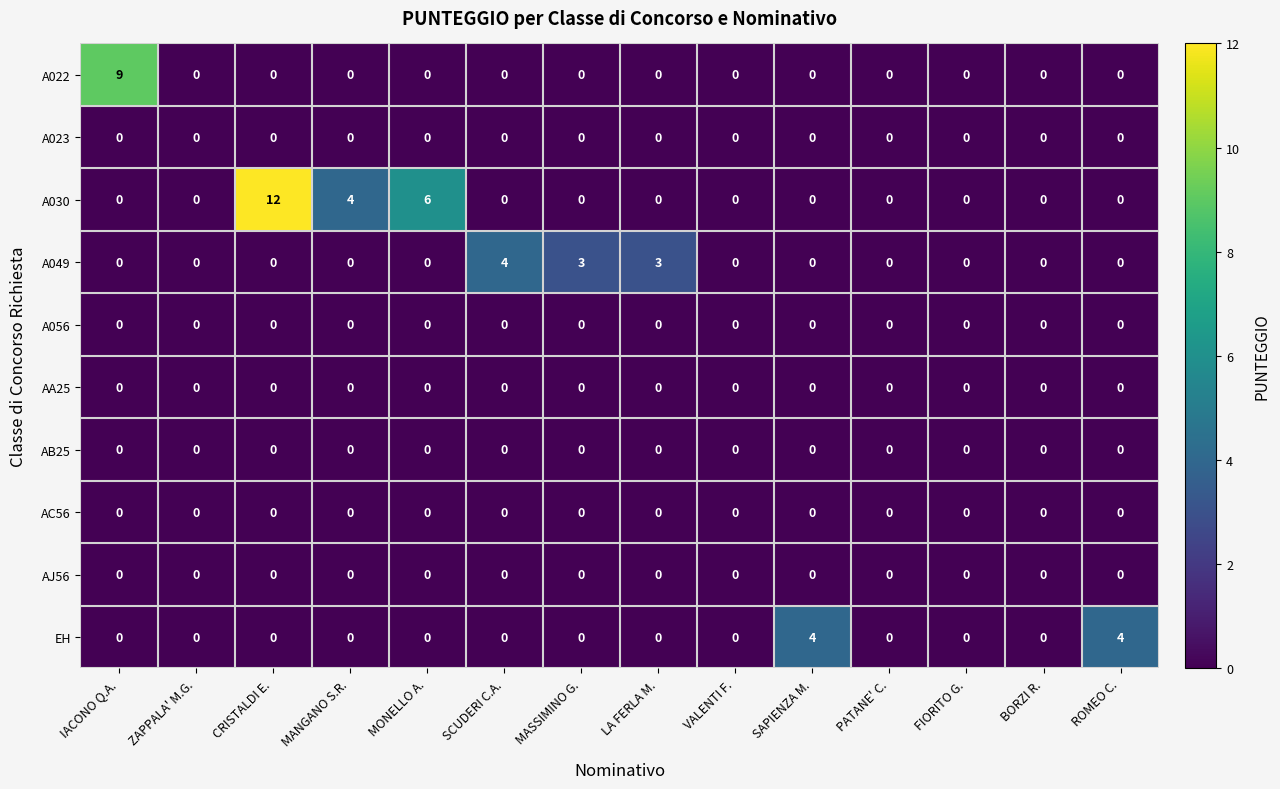

Which series has the largest total across all categories?

A030